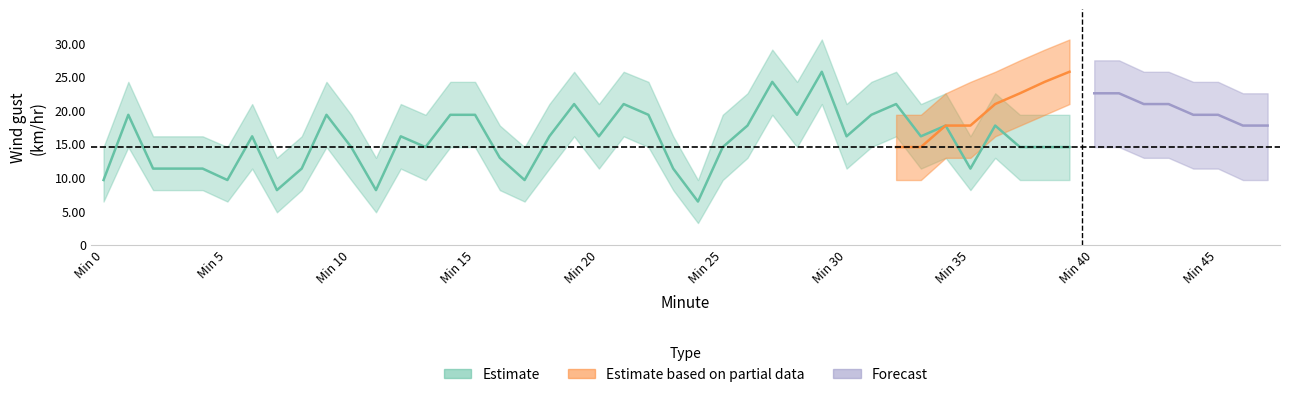

At how many categories does at least one series exceed 15?

34